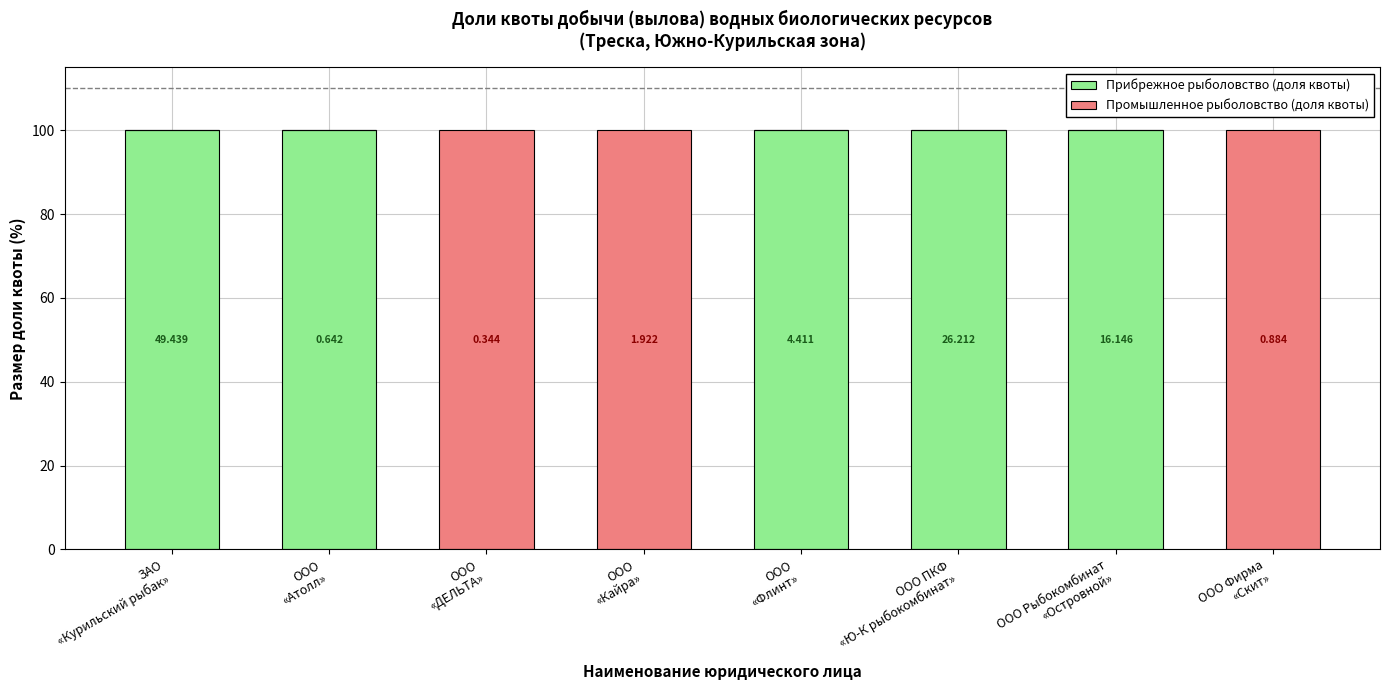

What are all the series names shown in the legend?

Прибрежное рыболовство (доля квоты), Промышленное рыболовство (доля квоты)